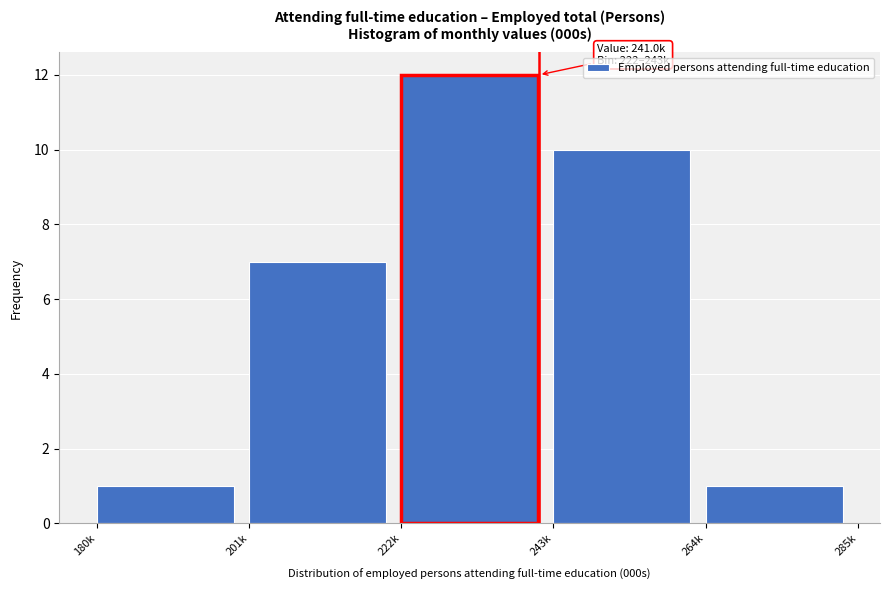

Reading right to left, transcribe all the data shown in this chart.

264k=1	243k=10	222k=12	201k=7	180k=1